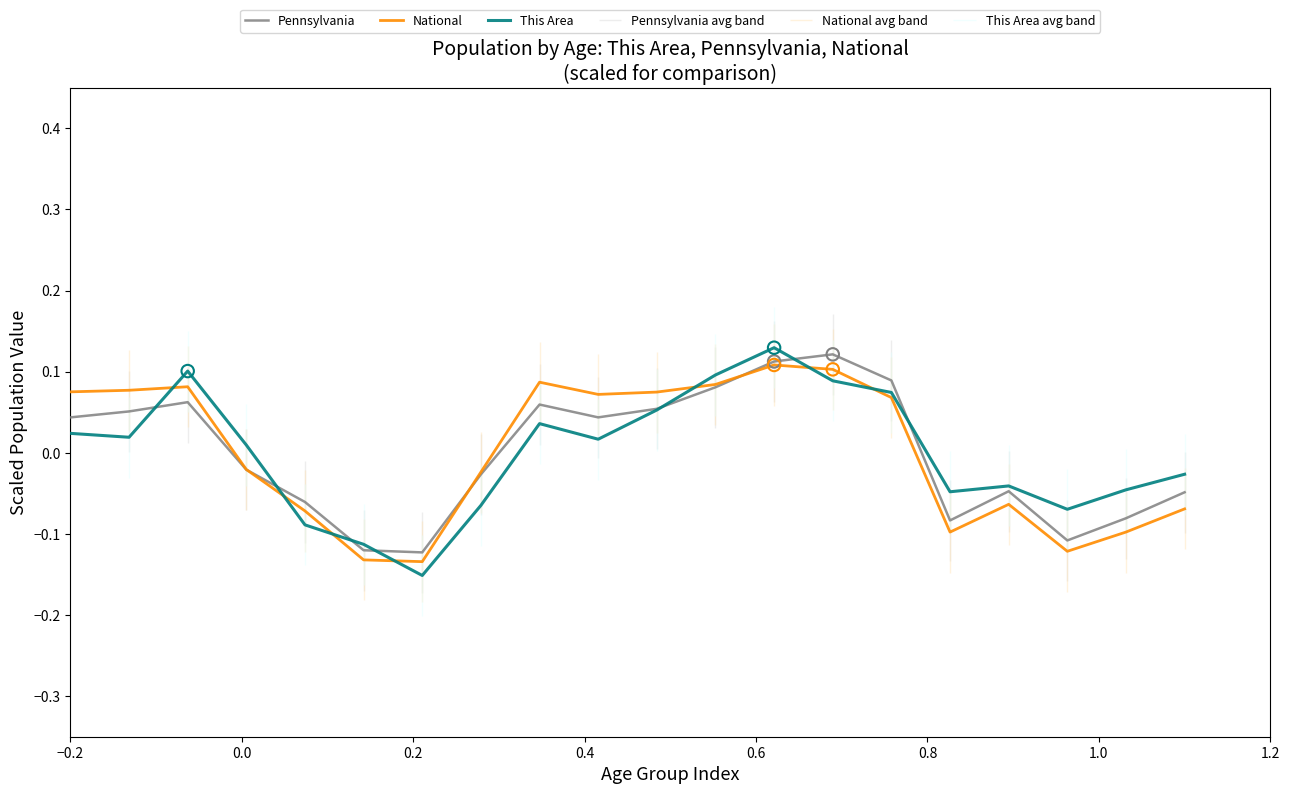

Which series contains the lowest Y value?

This Area